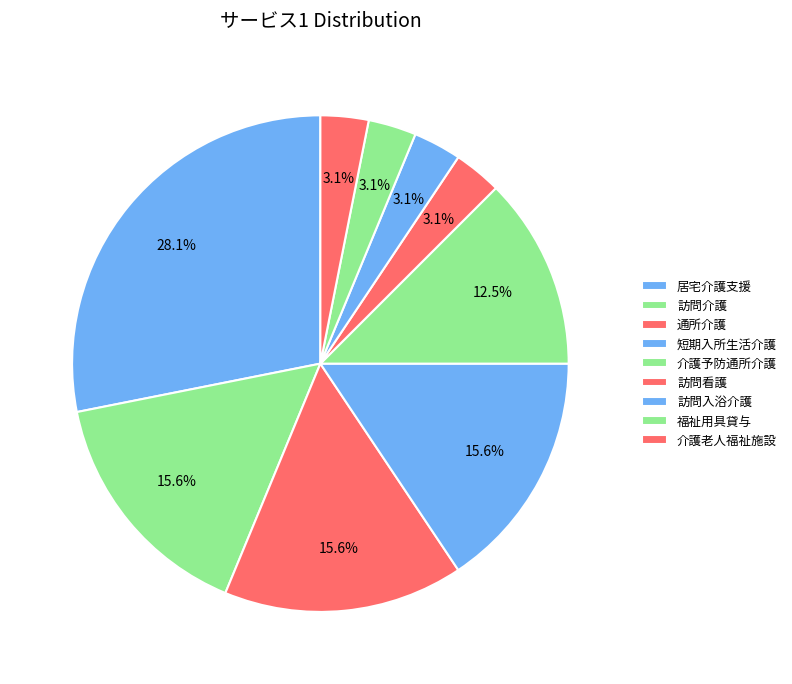

Between 短期入所生活介護 and 介護老人福祉施設, which is larger?

短期入所生活介護